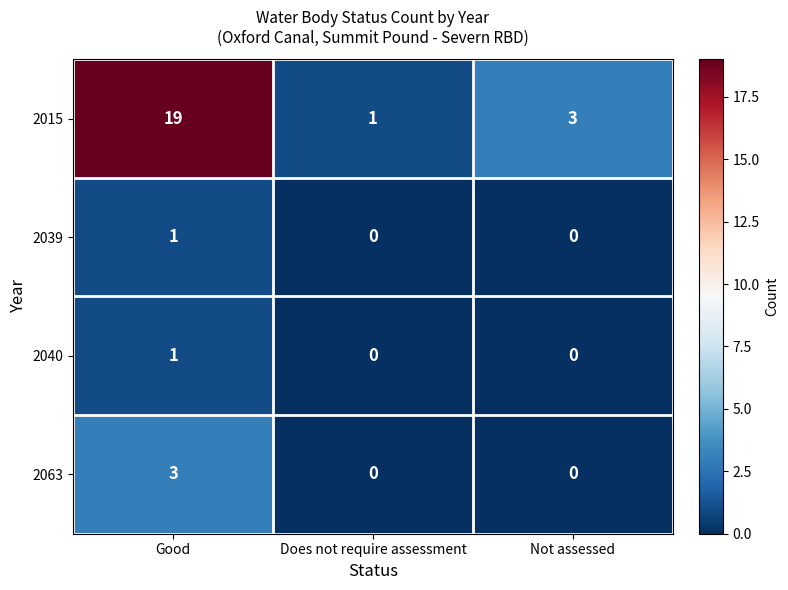

Count the 2063 values in the range 0 to 3.

3